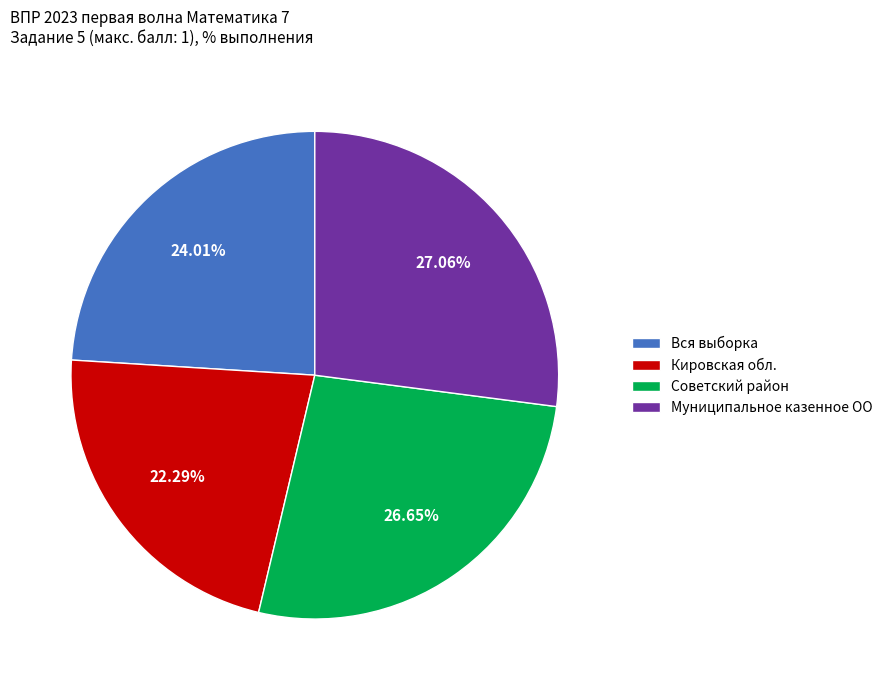

Does Муниципальное казенное ОО represent more than half of the total?

No